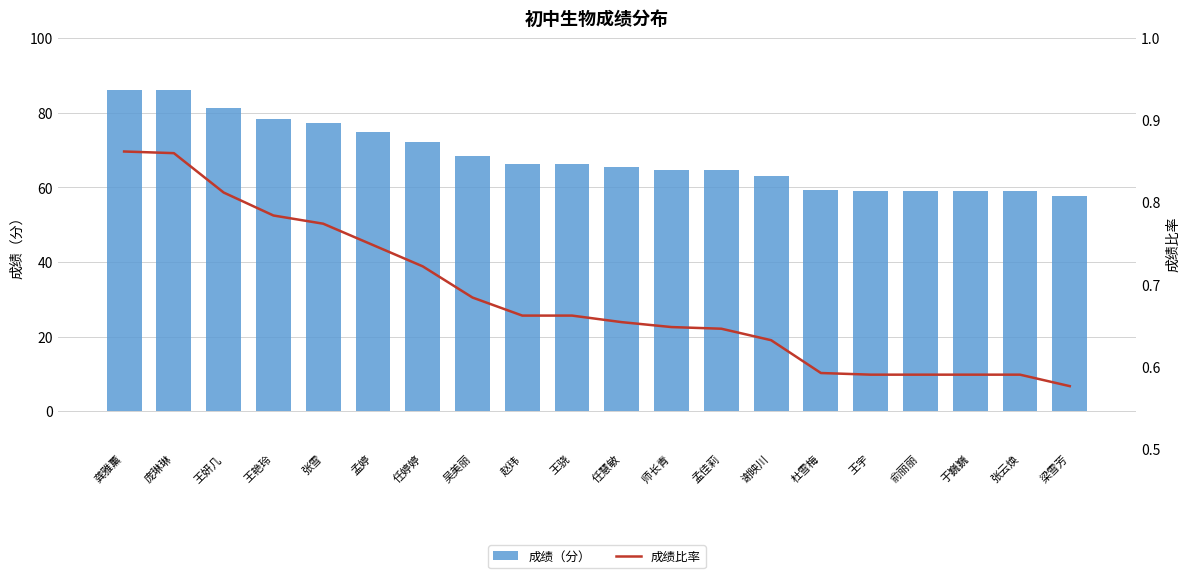

At how many categories does at least one series exceed 11?

20